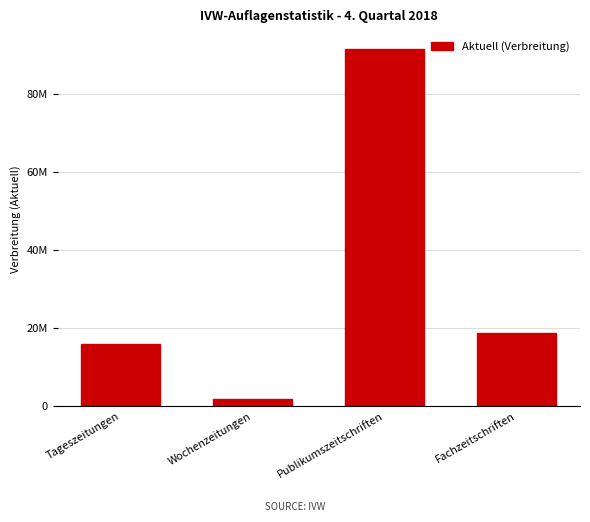

The value at Wochenzeitungen is 2650472. True or false?

False